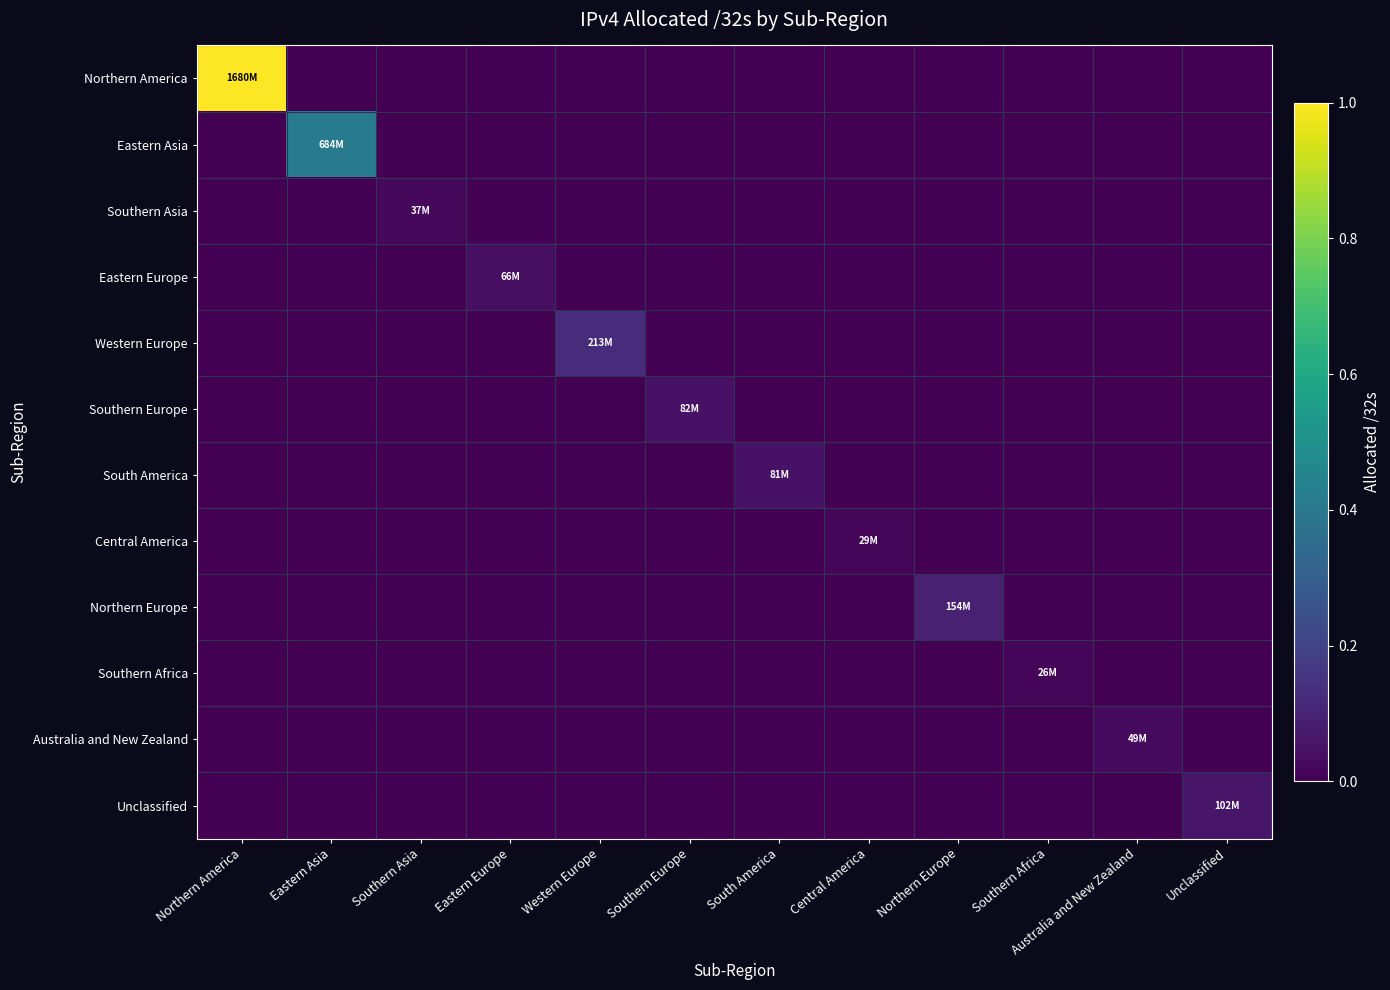

Which series has the largest range (max minus min)?

Northern America